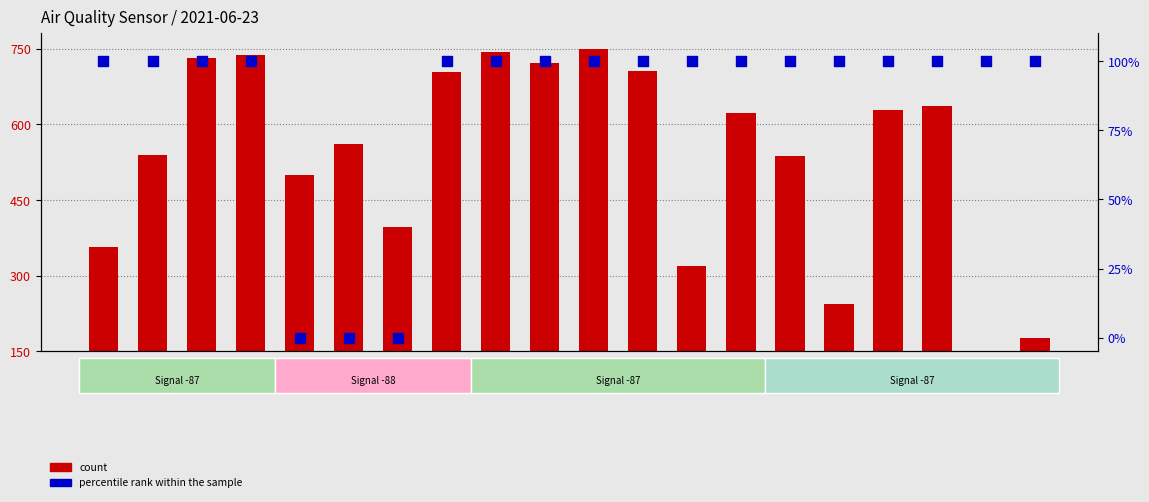

Which series has the widest spread of Y values?

count